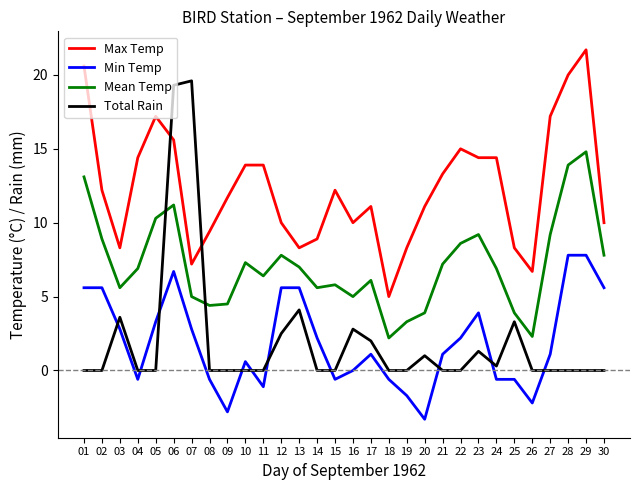

True or false: Max Temp has more than 2 points higher than both neighbors.

True